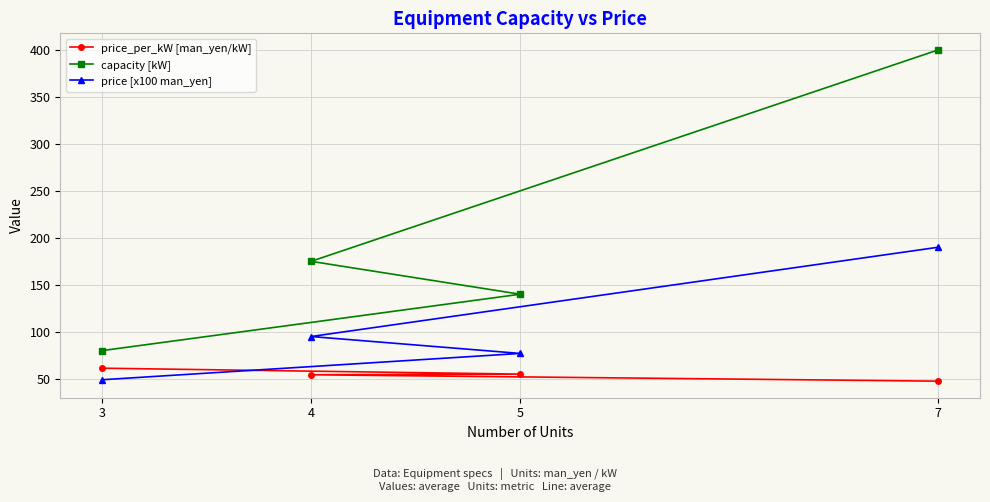

Read the price [x100 man_yen] value at 4.

95.0